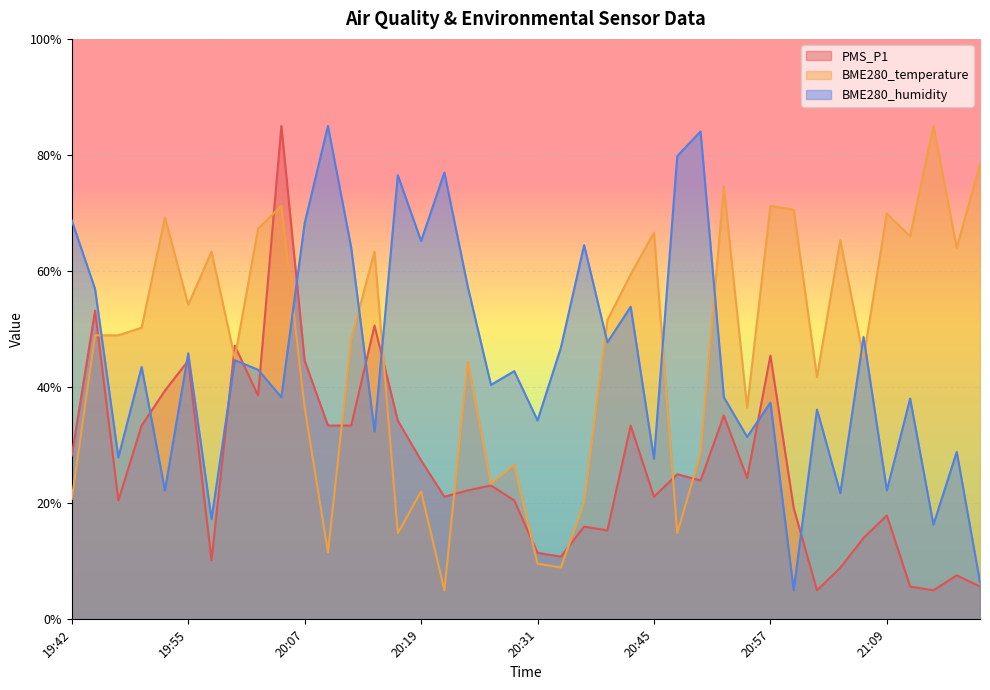

What is the difference between the BME280_temperature values at 20:07 and 21:17?

27.5